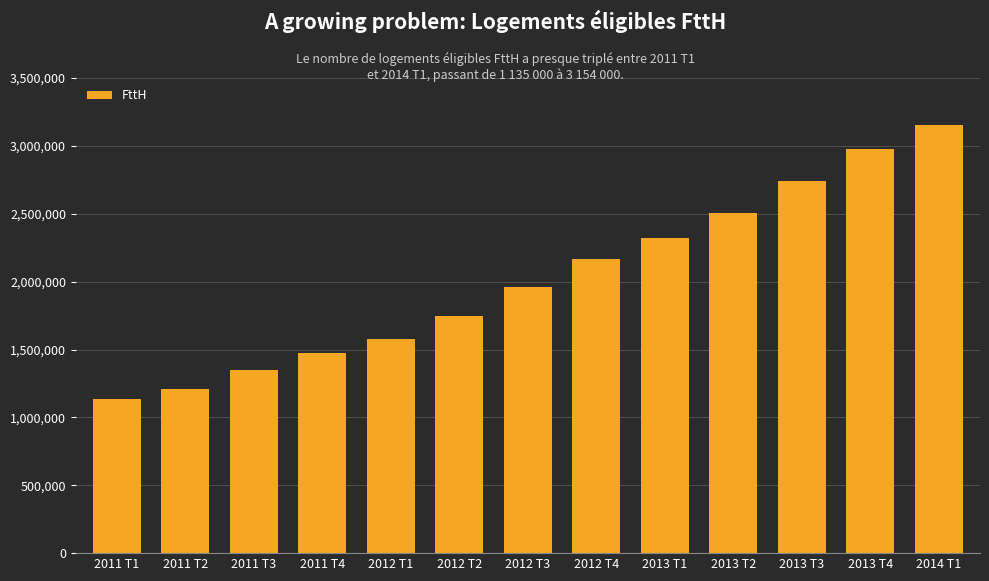

What is the greatest value displayed?

3154000